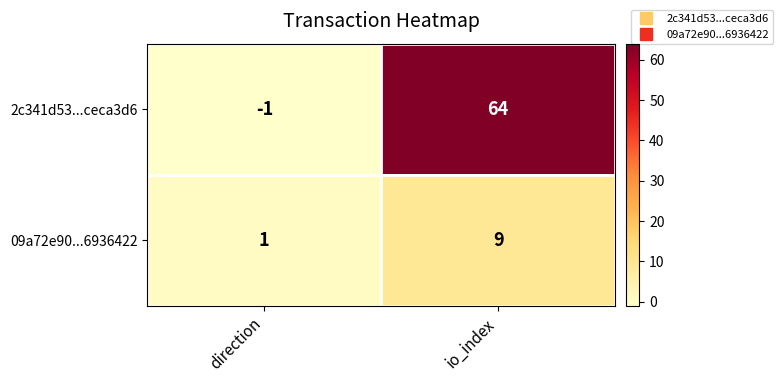

At which label does 09a72e90...6936422 reach its minimum?

direction